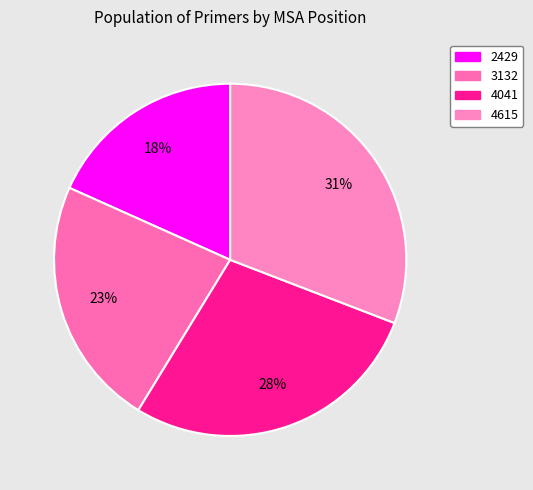

Is there a majority slice in this chart?

No